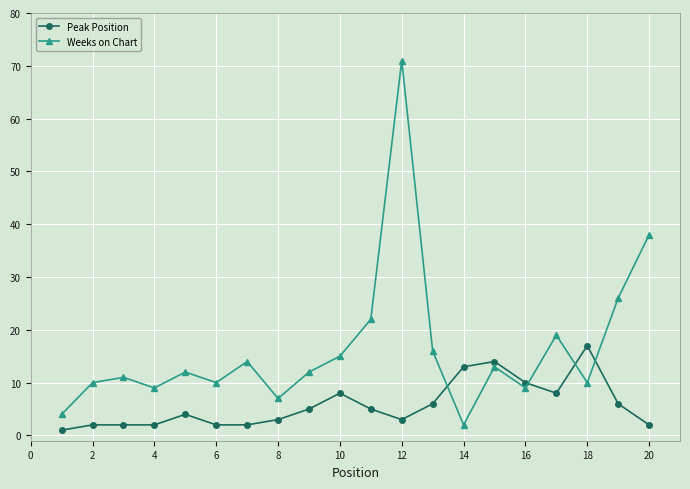

Reading left to right, list all the values displayed in this chart.

Peak Position: 1	2	2	2	4	2	2	3	5	8	5	3	6	13	14	10	8	17	6	2
Weeks on Chart: 4	10	11	9	12	10	14	7	12	15	22	71	16	2	13	9	19	10	26	38